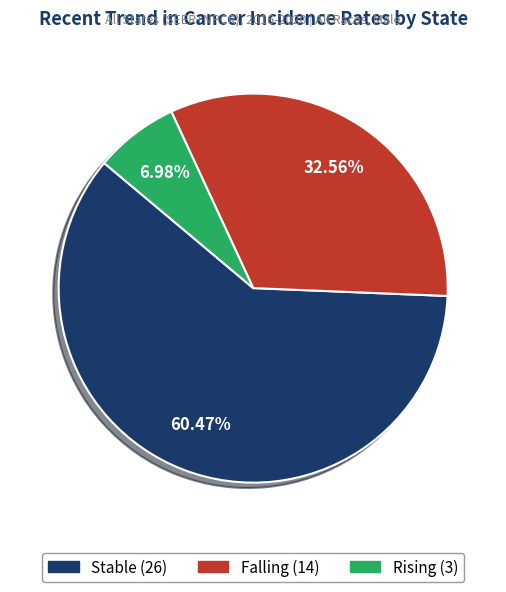

Is there any slice that represents more than half of the pie?

Yes